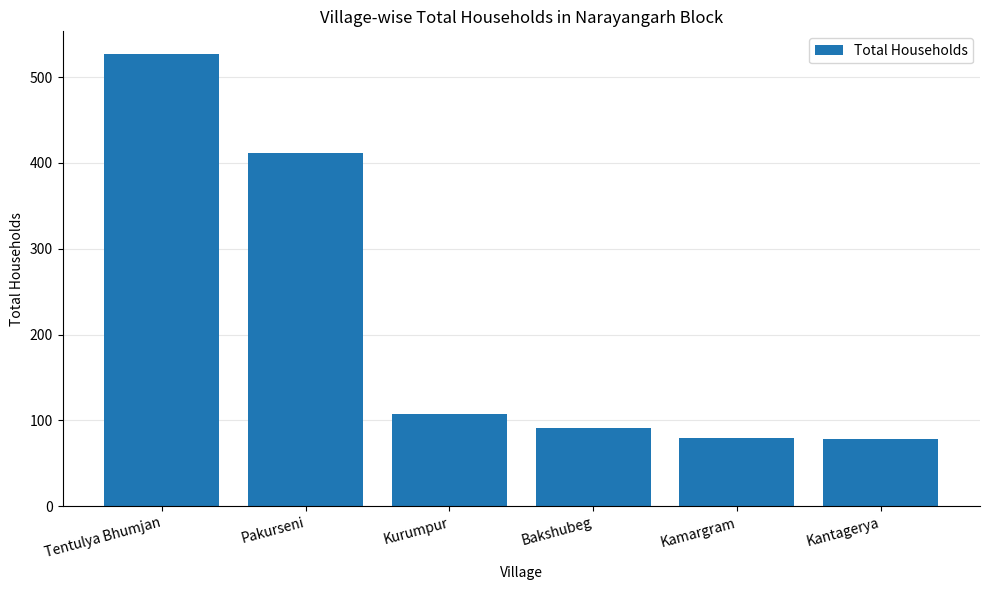

True or false: the data shows 80 at Kamargram.

True